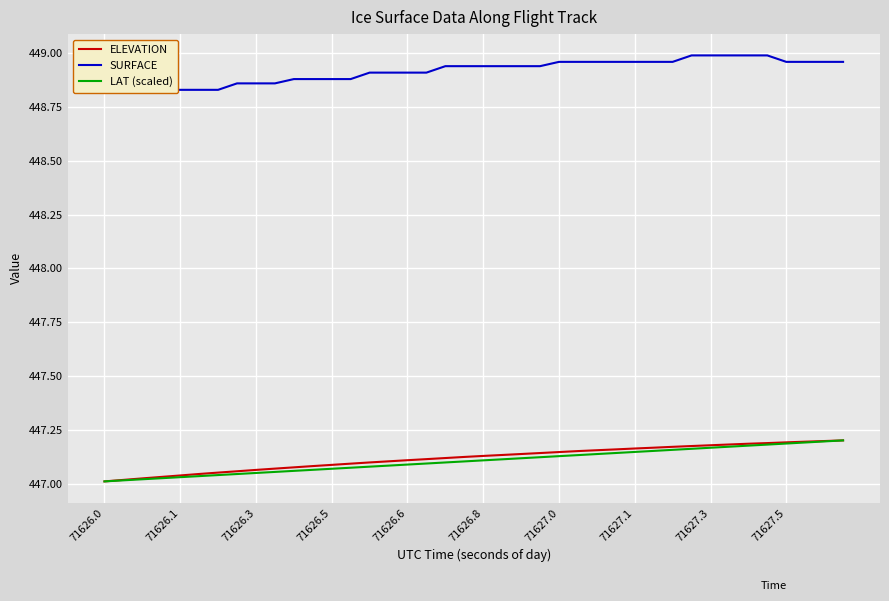

At which label is LAT (scaled) closest to 447?

71626.0